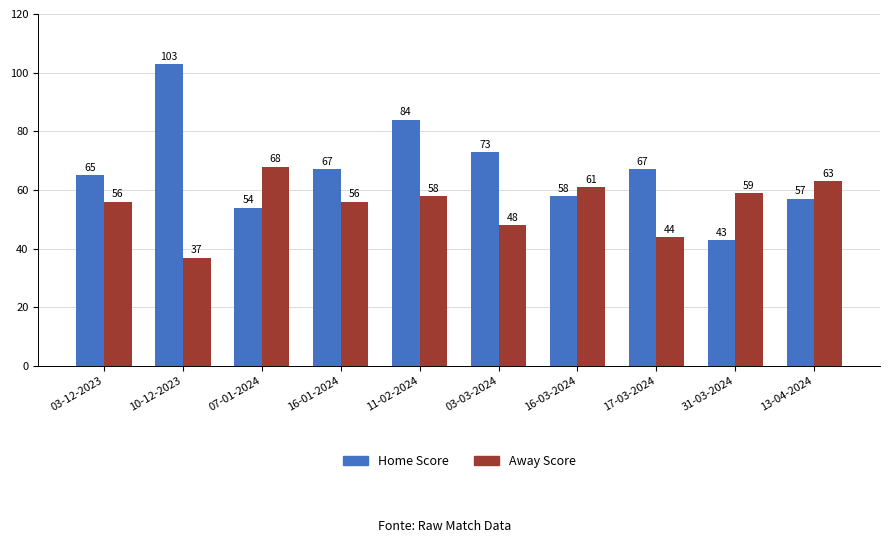

Rank the series by their maximum value, from lowest to highest.

Away Score, Home Score